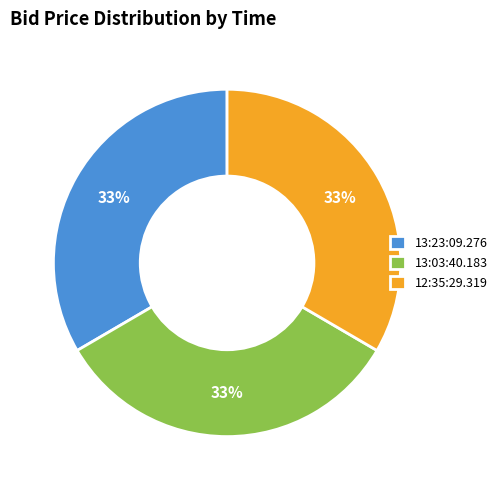

To the nearest percent, what percentage of the pie is 12:35:29.319?

33%